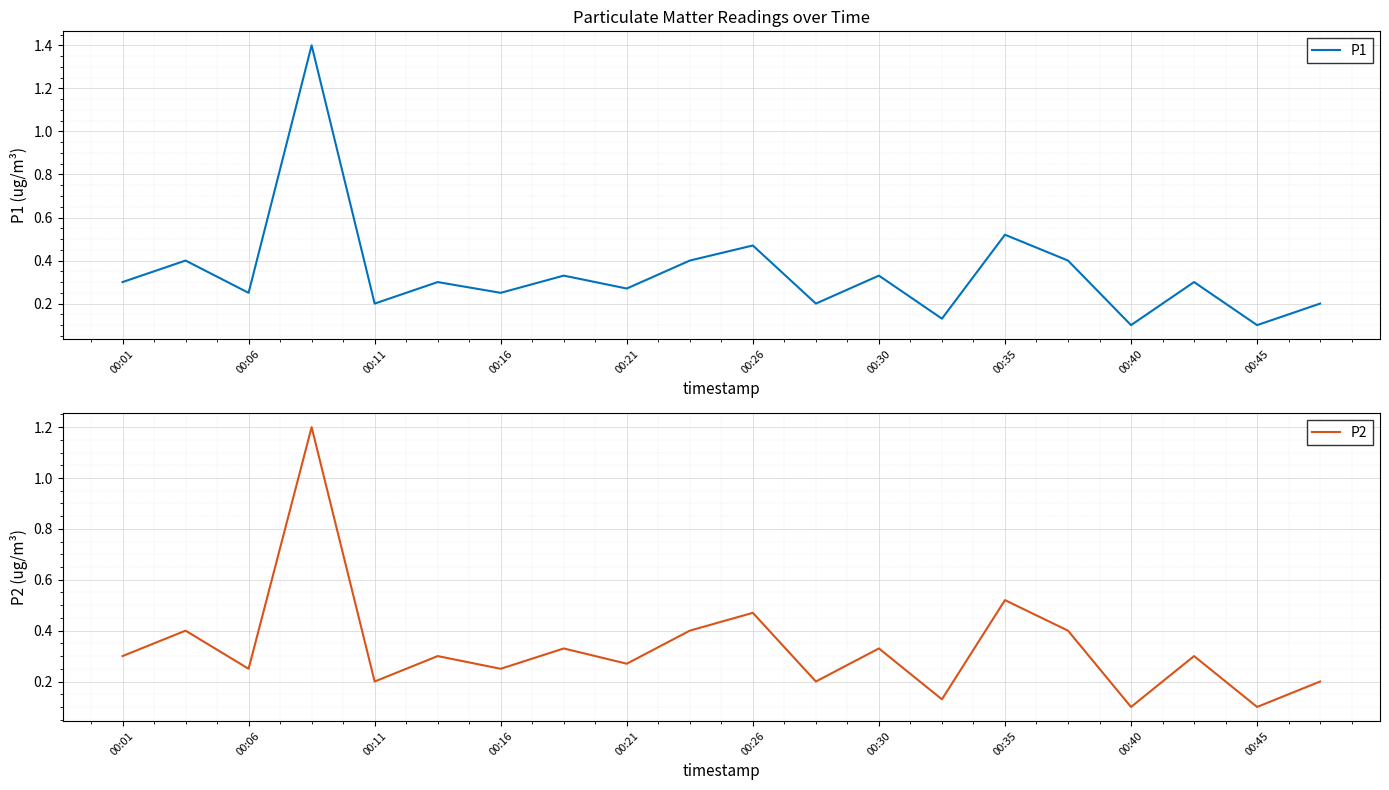

The P1 series shows 0.2 at 00:11. True or false?

True